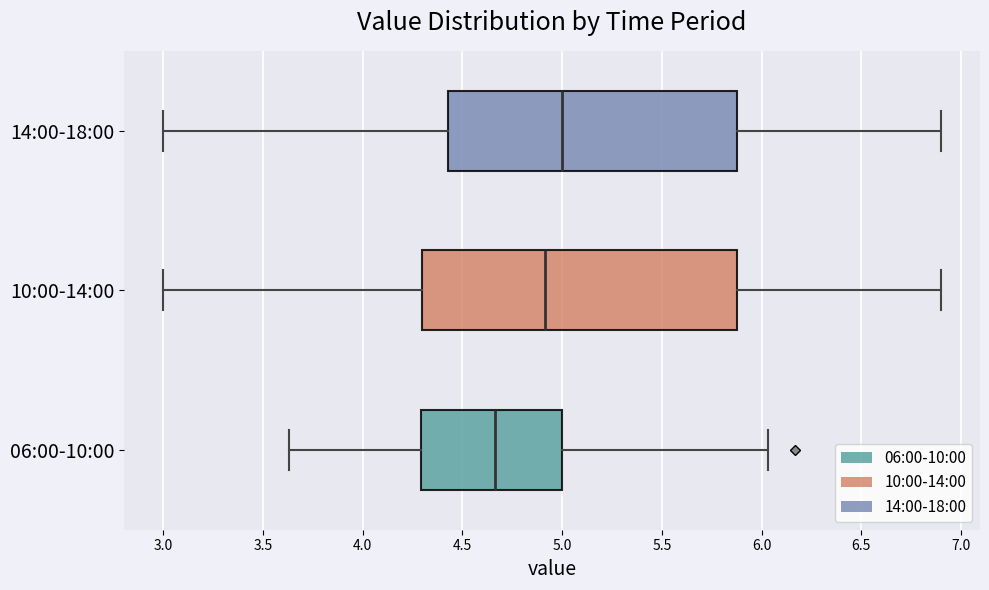

Comparing the boxes themselves (not the whiskers), which one is the widest?

10:00-14:00